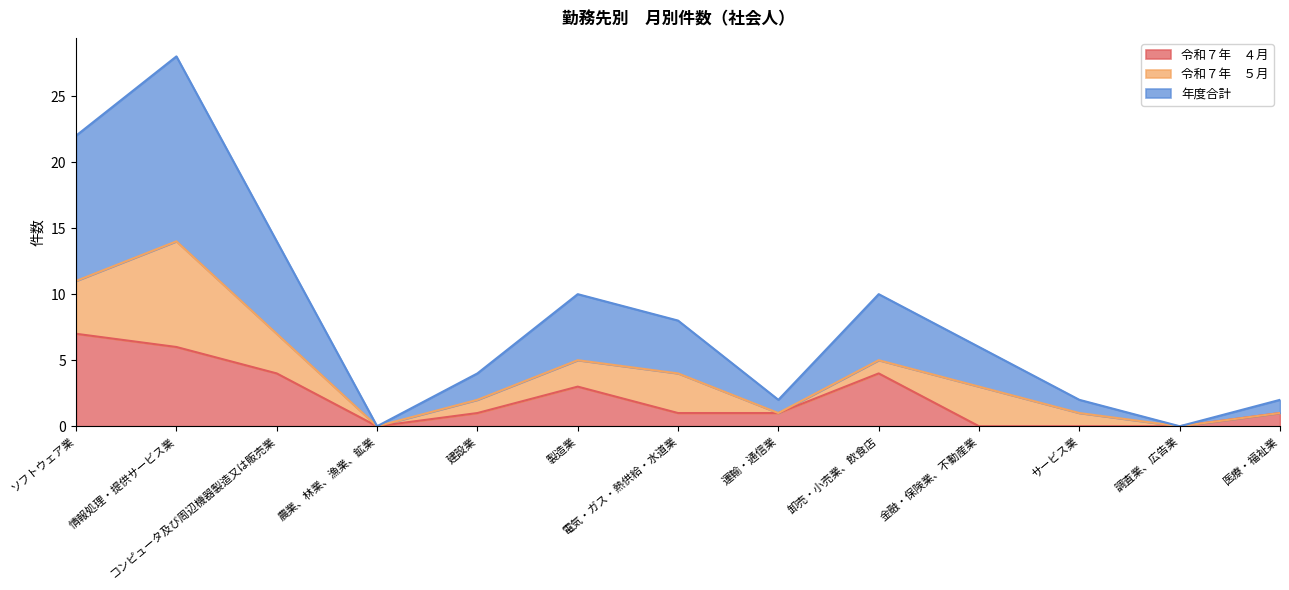

Does the chart display data point markers on the line(s)?

No